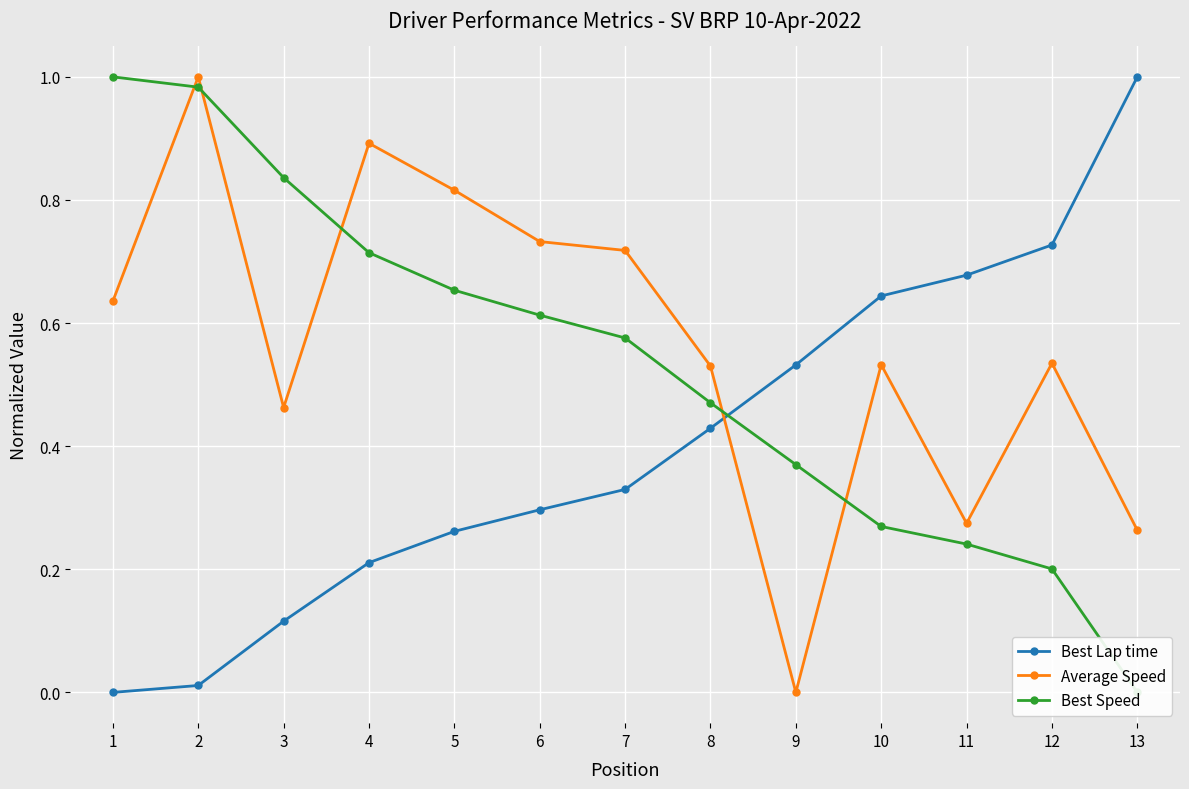

How many times do Best Lap time and Average Speed cross each other?

1